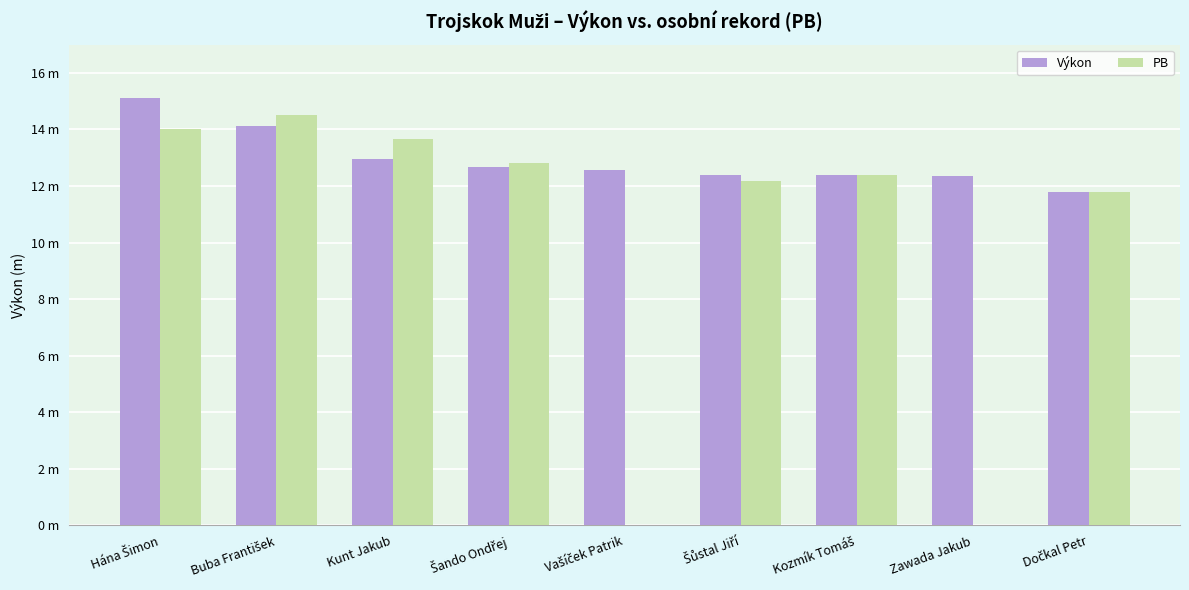

What is the sum of the PB values at Šůstal Jiří and Dočkal Petr?

24.0